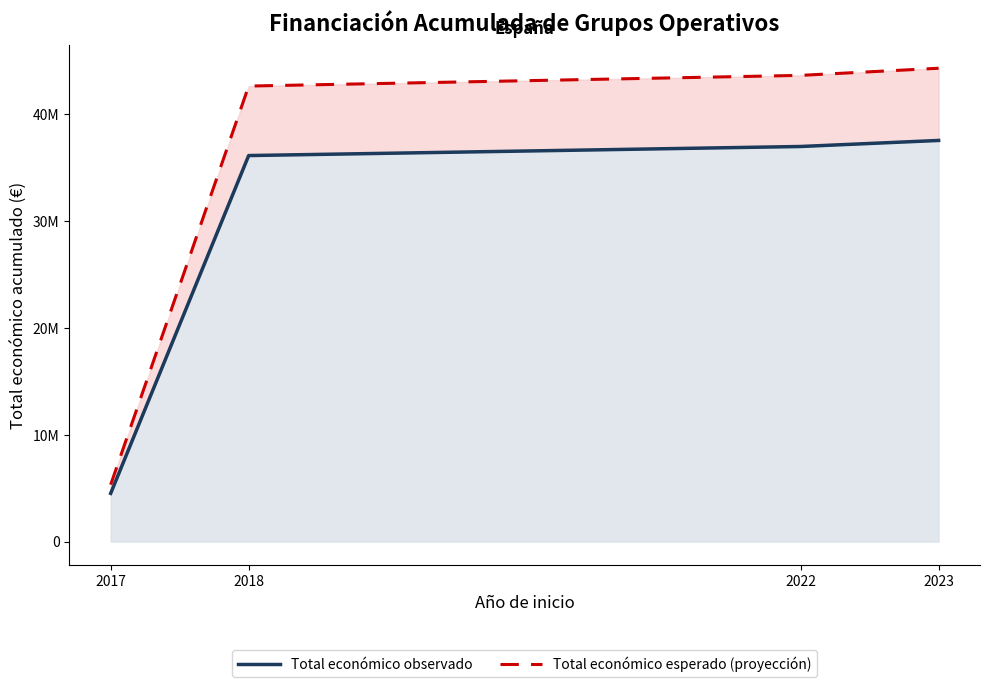

Where is Total económico esperado (proyección) nearest to the value 24832996?

2018